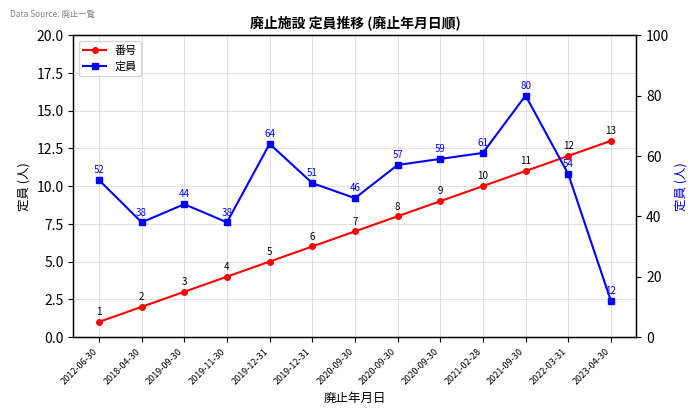

At which label does 番号 first exceed 7?

2020-09-30